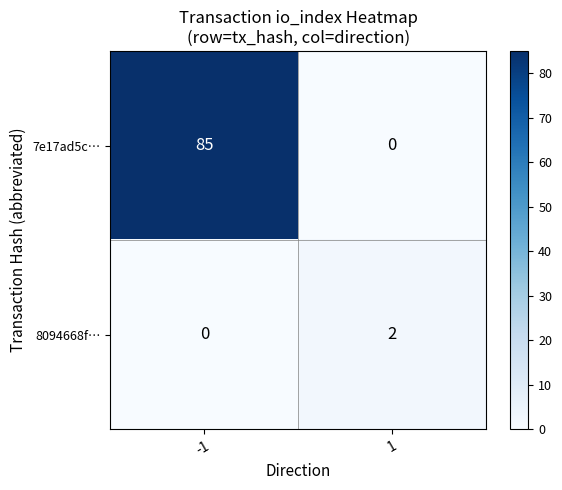

The 8094668f… series shows 3 at 1. True or false?

False